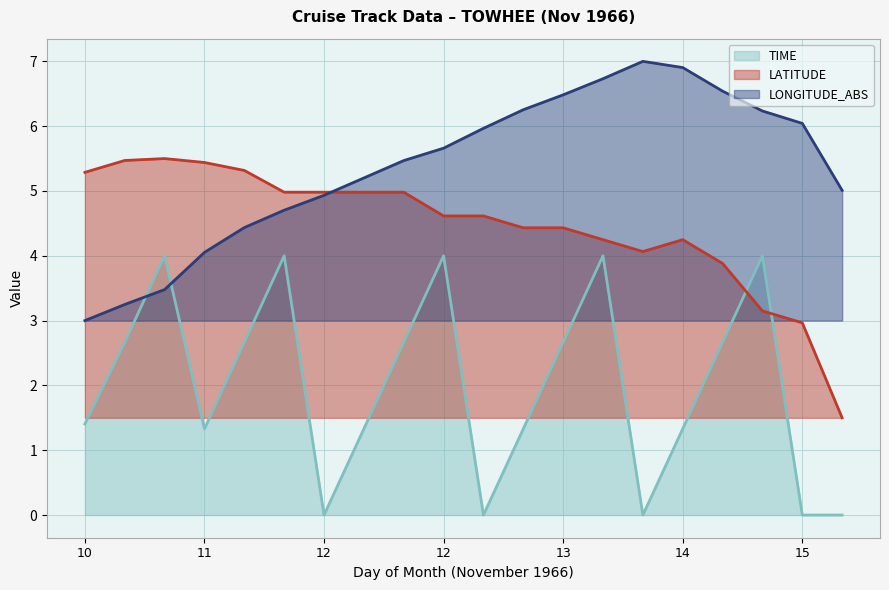

What are all the series names shown in the legend?

TIME, LATITUDE, LONGITUDE_ABS